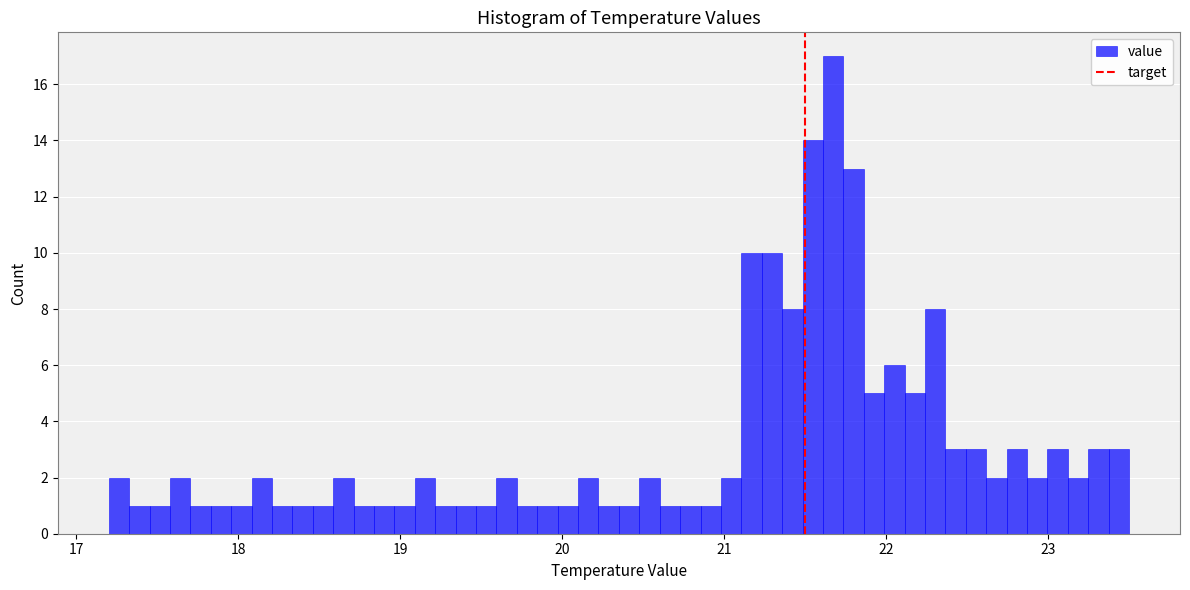

Around what value on the x-axis is the tallest bar? Give the approximate position of its centre, as read against the axis.

21.7